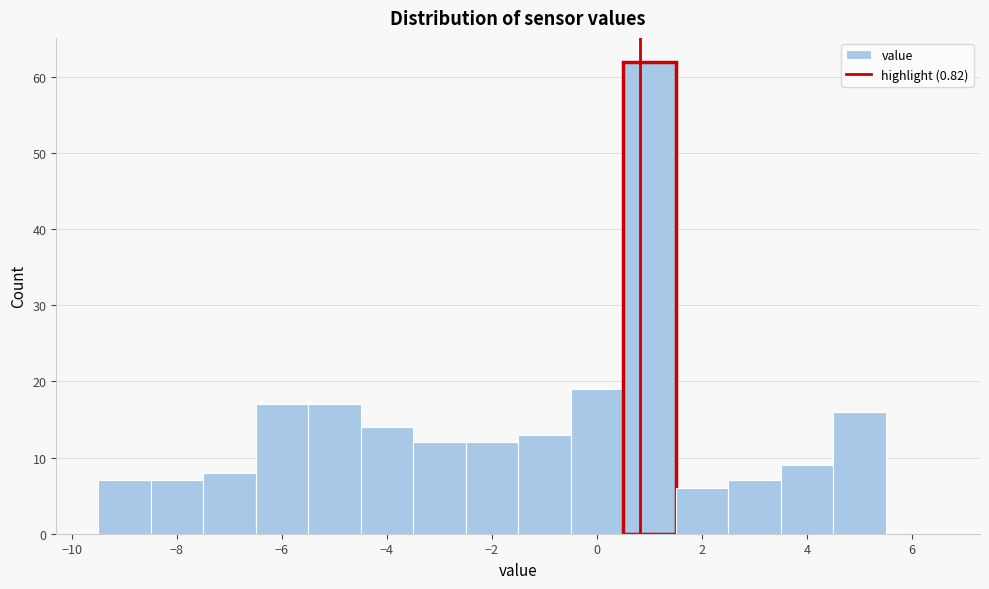

What is the height of the bar covering -2.5 to -1.5 on the x-axis? Neither the bar edges nor the heights are printed on the chart, so give them approximately, as read against the axes.

12